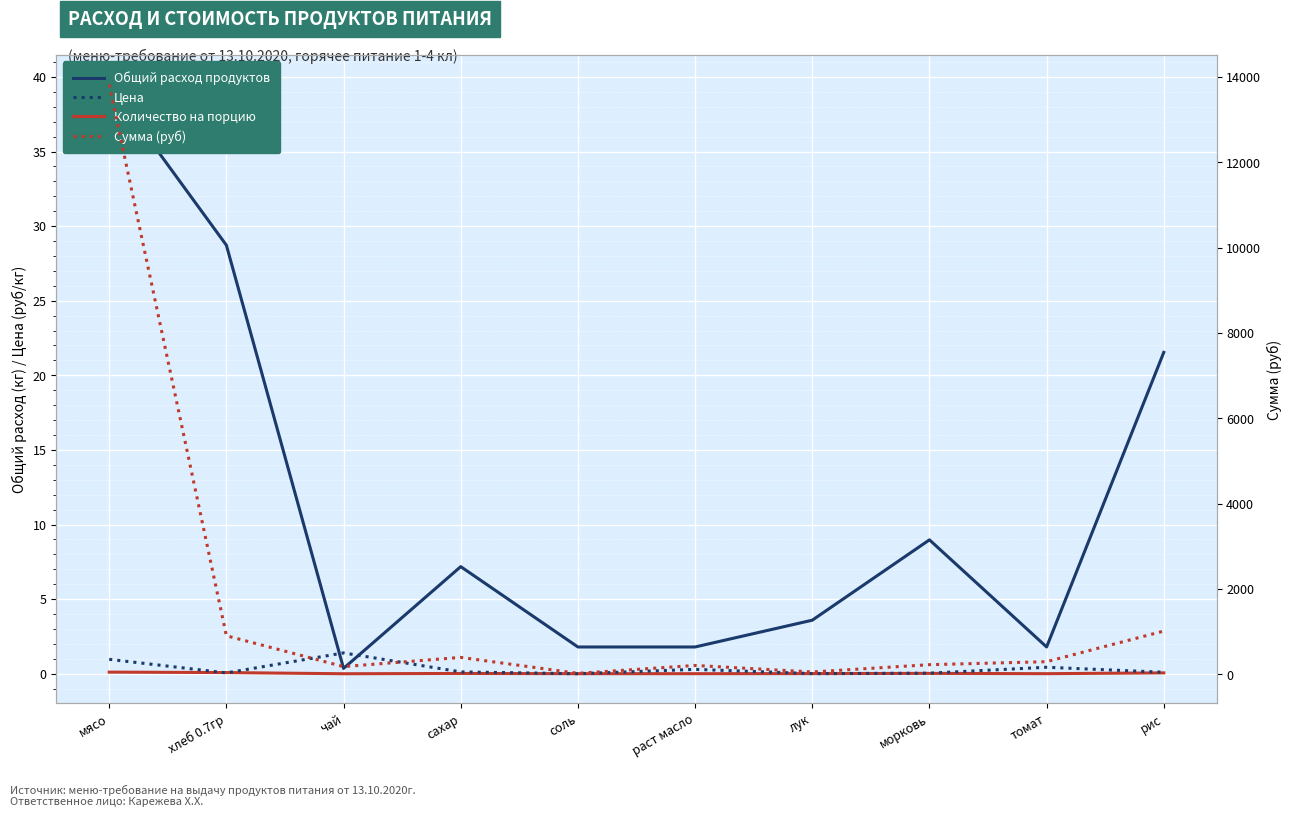

Reading right to left, what are all the values shown in this chart?

Общий расход продуктов: 21.5	1.8	9.0	3.6	1.8	1.8	7.2	0.4	28.7	39.5
Количество на порцию: 0.1	0.0	0.0	0.0	0.0	0.0	0.0	0.0	0.1	0.1
Цена: 47.0	164.3	25.0	15.0	115.0	12.0	55.0	500.0	31.4	350.0
Сумма (руб): 1012.4	294.9	224.4	53.9	206.4	21.5	394.9	179.5	902.7	13821.5